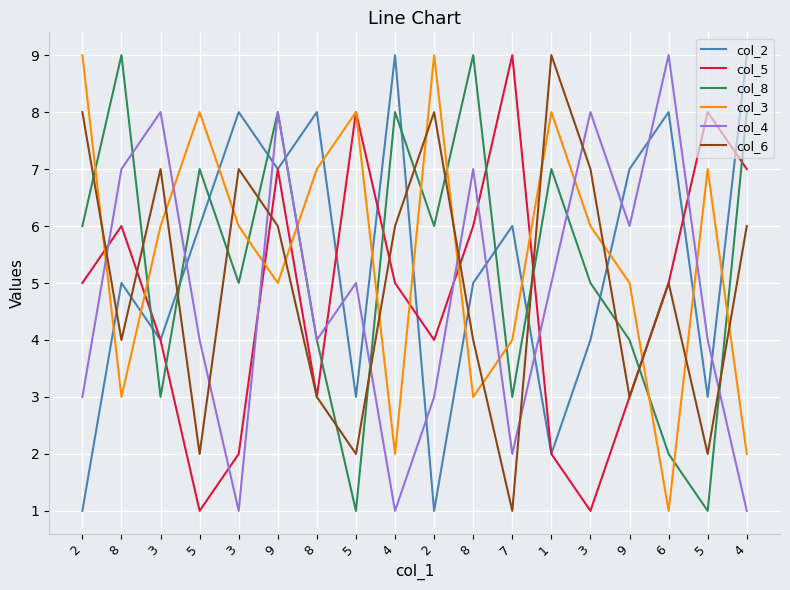

Which category has the lowest value across all series?

2